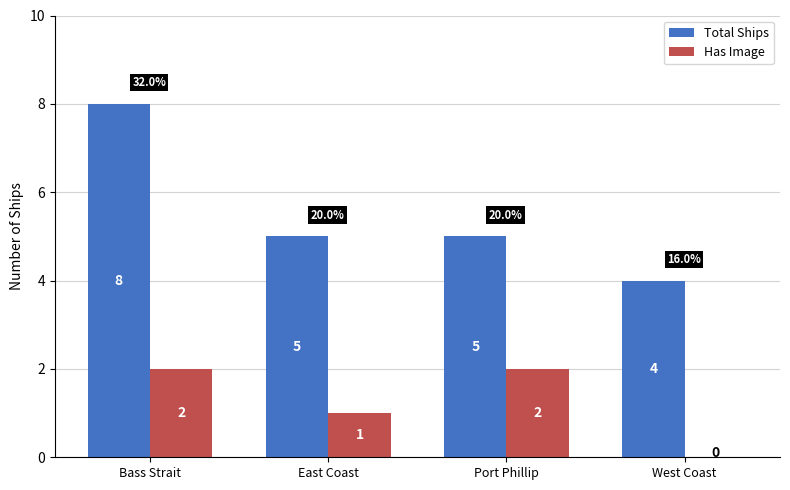

How many Total Ships values are between 5 and 8?

3